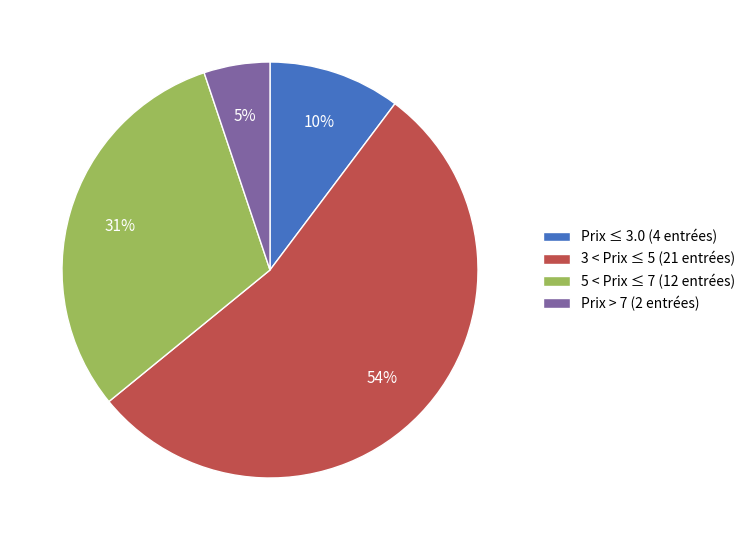

Is it true that 3 < Prix ≤ 5 (21 entrées) is 54% of the pie?

True